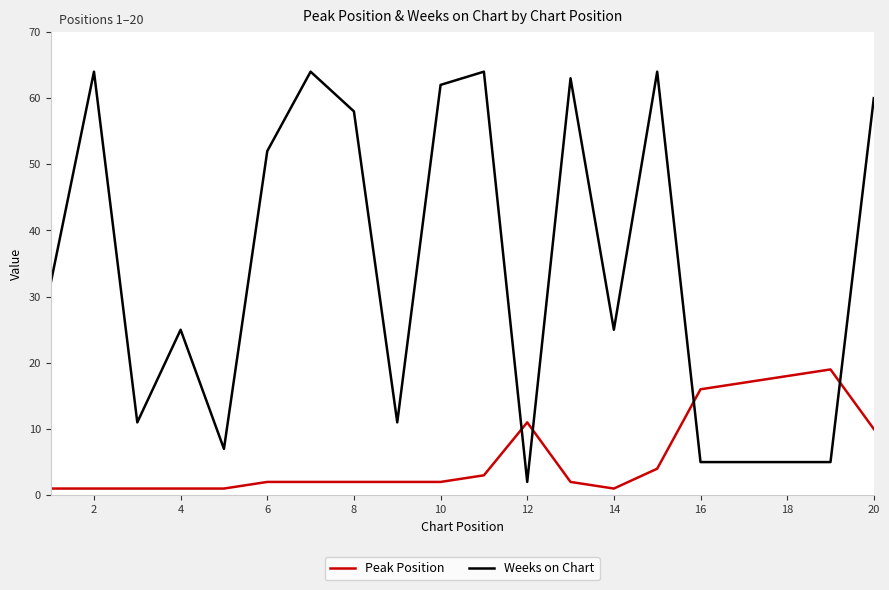

What is the greatest value displayed?

64